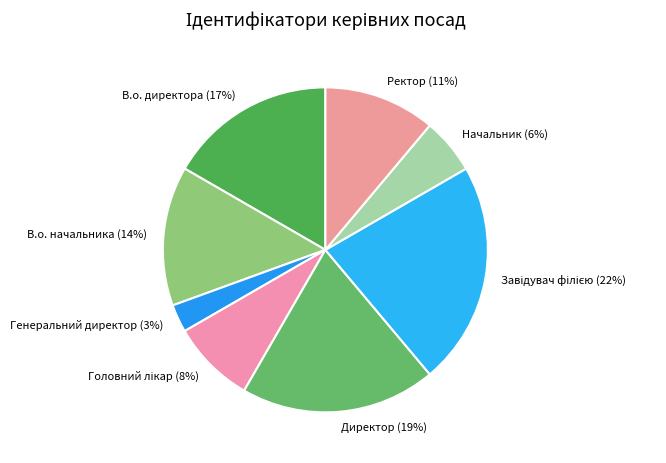

What percentage is the Генеральний директор slice, to the nearest percent?

3%